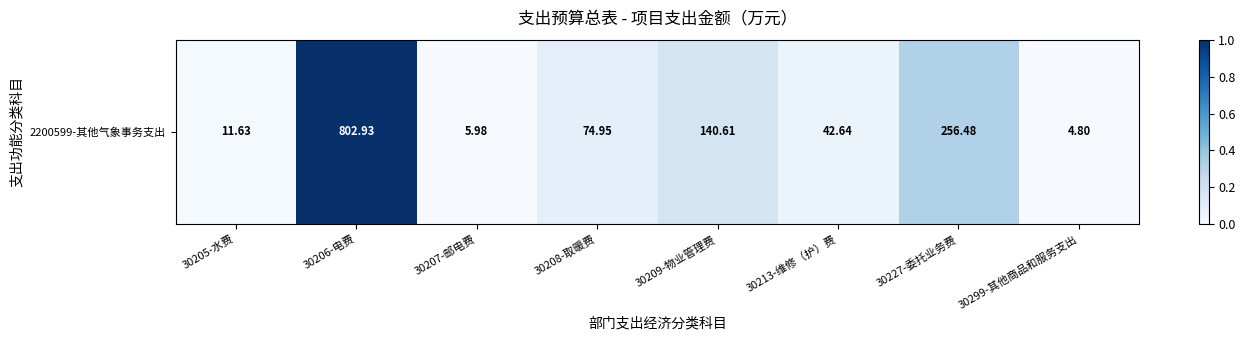

Which label corresponds to the largest value in the chart?

30206-电费